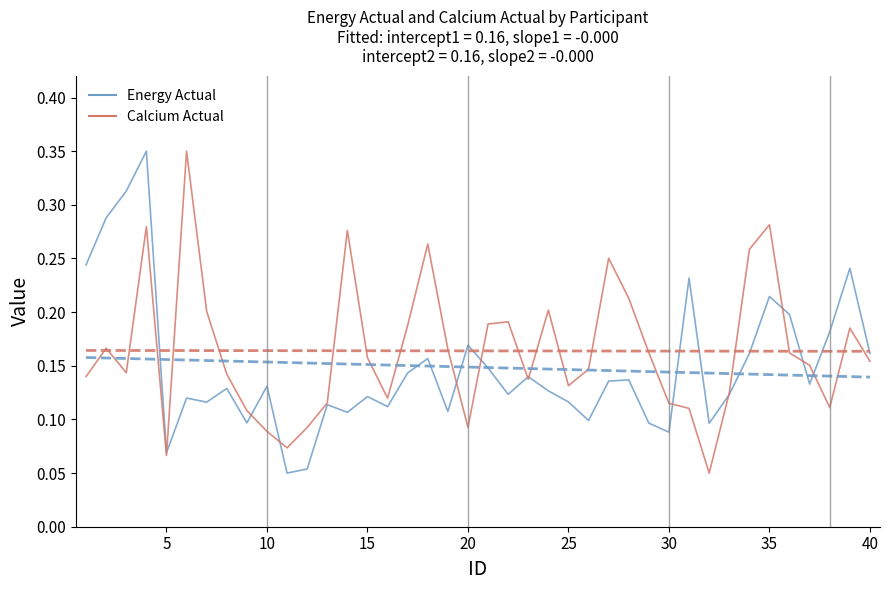

Is it true that Calcium Actual equals 0.2 at 22?

False